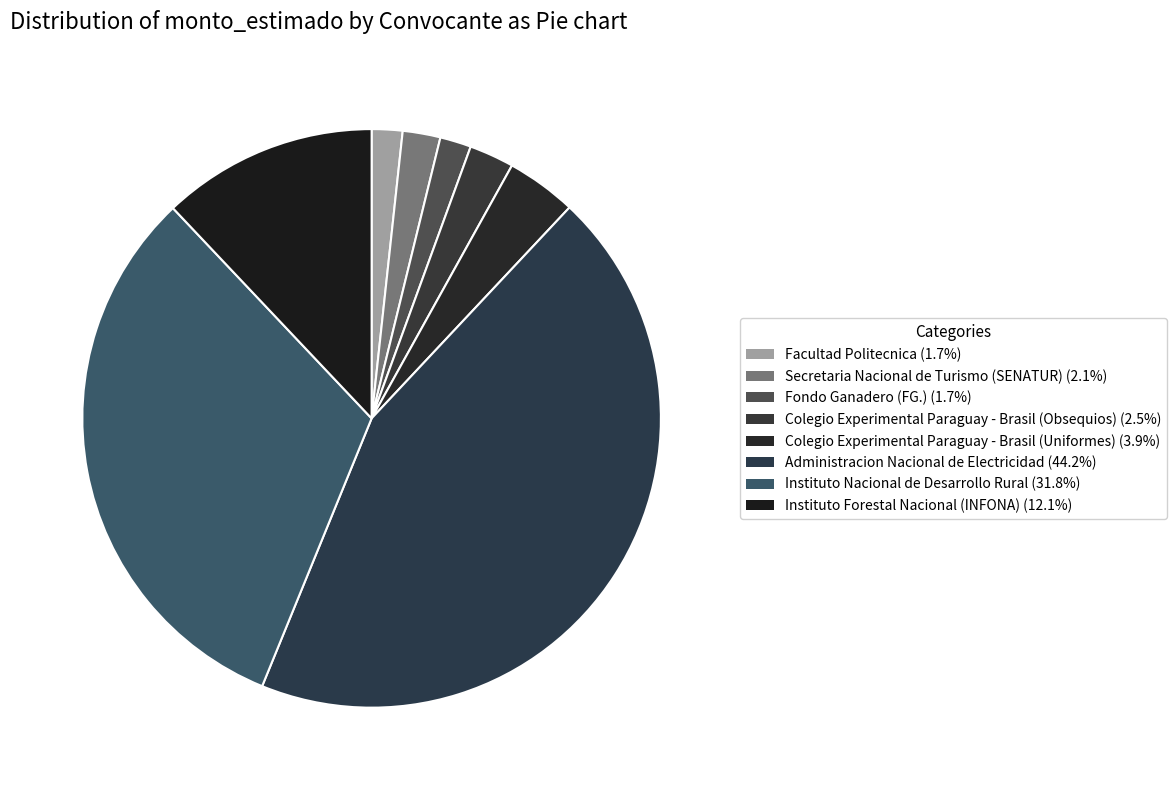

How many segments does this pie chart have?

8